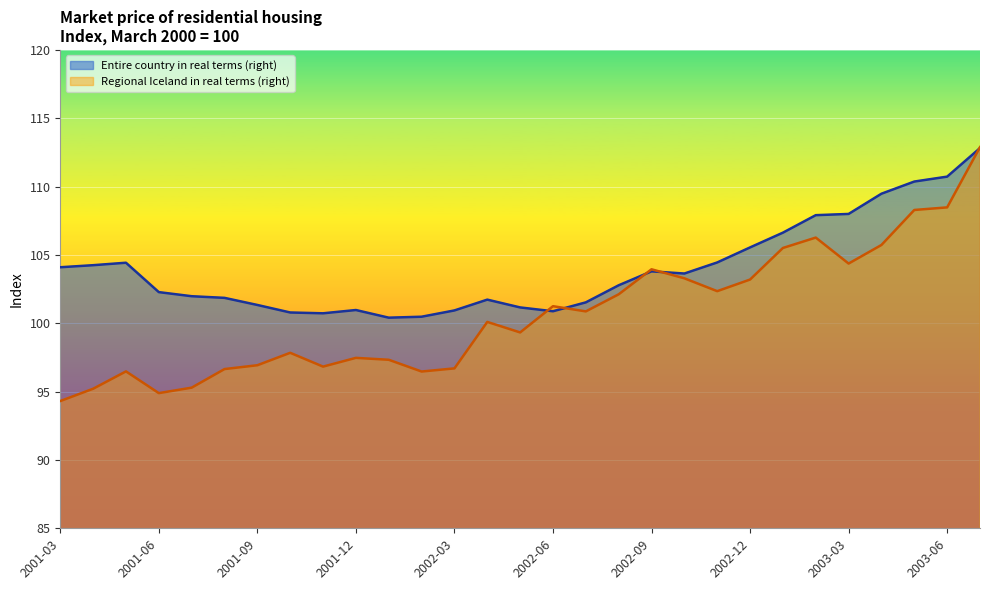

What position from the right is 2002-02?

18